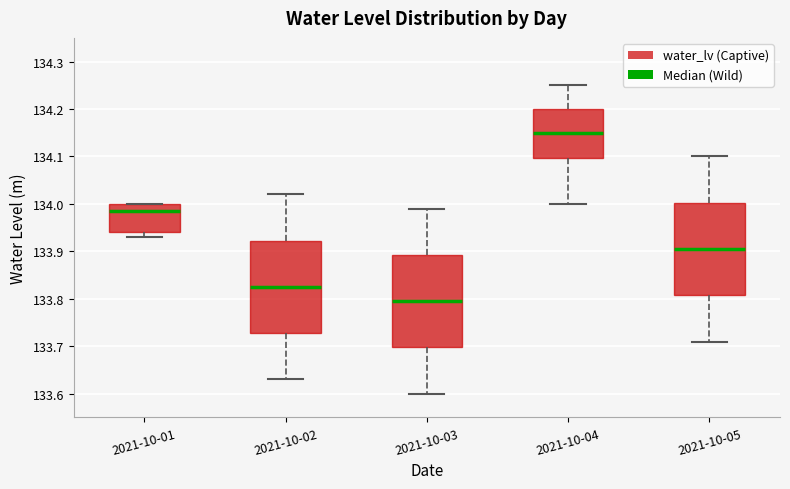

Reading left to right, transcribe this box plot: for each box, give where its median line is, the range the box spans, and where its two whiskers end, as read against the y-axis. The values are not printed on the chart, so give them approximately, as read against the axis.

2021-10-01: median 133.99, box 133.94 to 134.00, whiskers 133.93 to 134.00
2021-10-02: median 133.83, box 133.73 to 133.92, whiskers 133.63 to 134.02
2021-10-03: median 133.80, box 133.70 to 133.89, whiskers 133.60 to 133.99
2021-10-04: median 134.15, box 134.10 to 134.20, whiskers 134.00 to 134.25
2021-10-05: median 133.91, box 133.81 to 134.00, whiskers 133.71 to 134.10